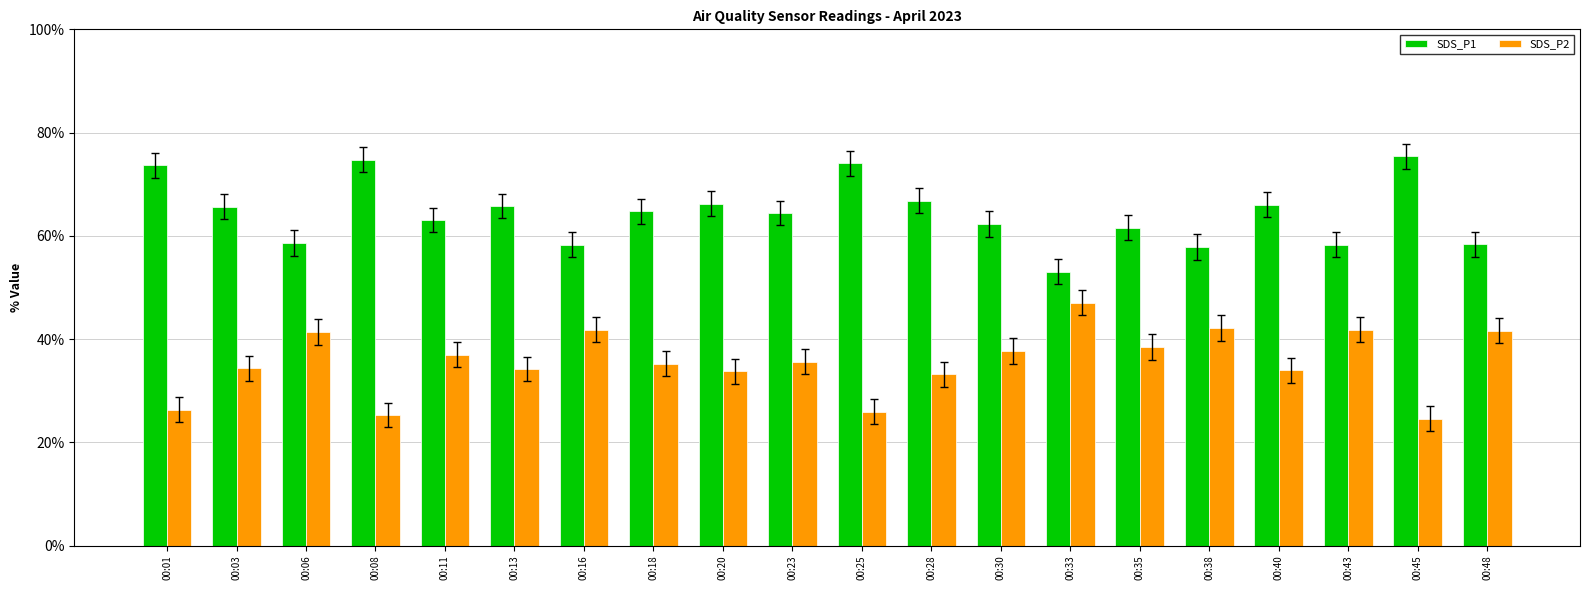

What is the difference between the highest and lowest values at 00:38?

15.7